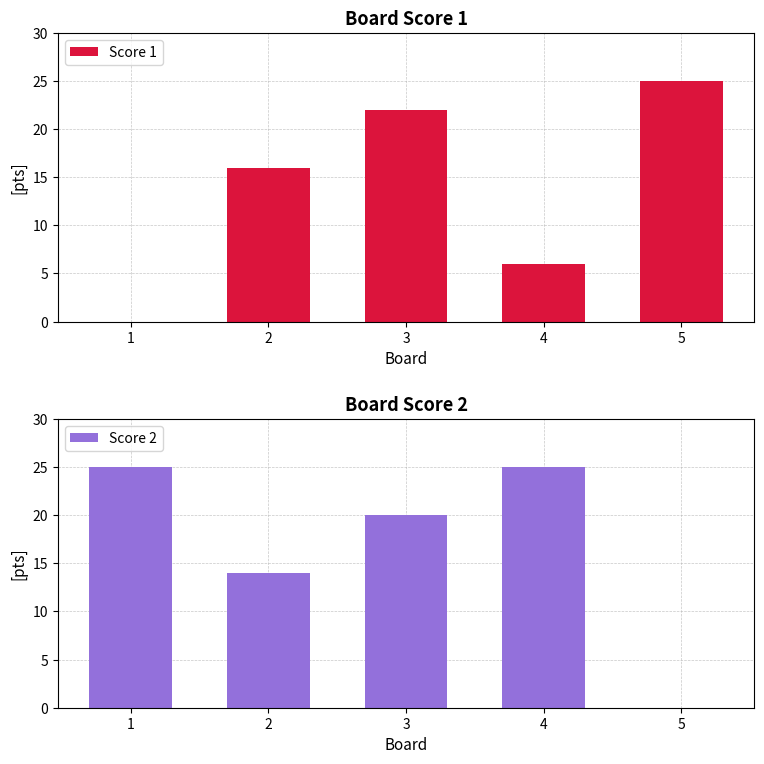

What is the difference between the Score 2 values at 2 and 5?

14